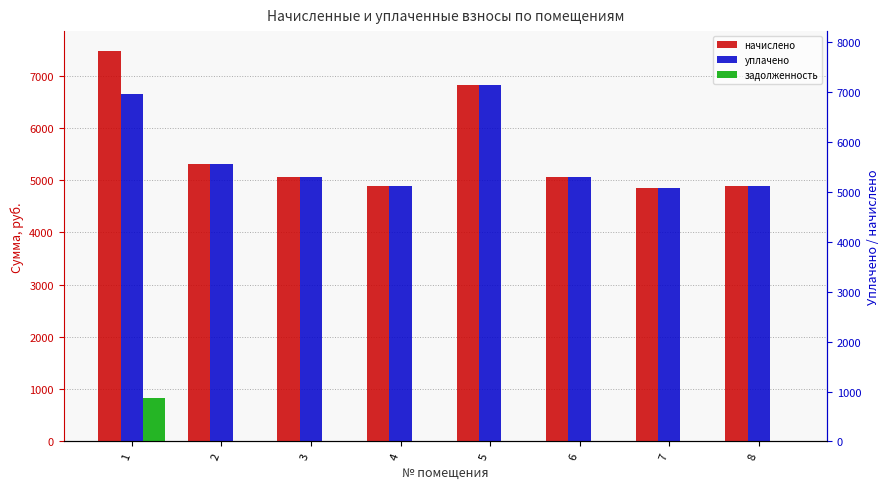

How many bars are there in each group?

3